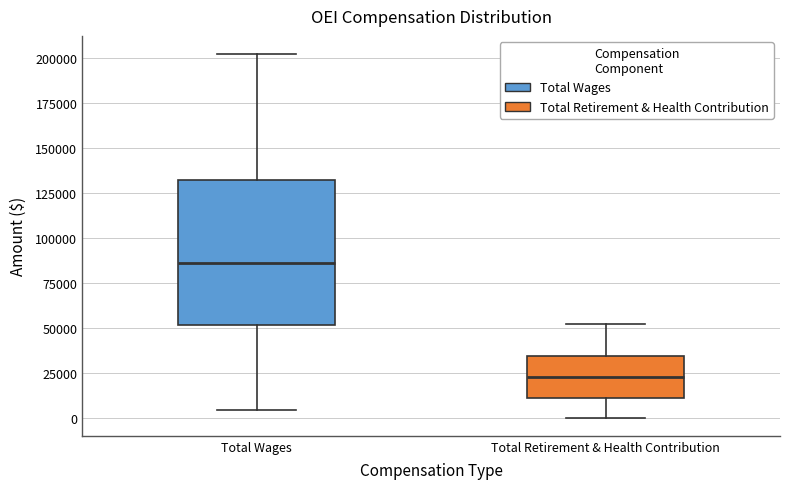

Reading left to right, transcribe this box plot: for each box, give where its median line is, the range the box spans, and where its two whiskers end, as read against the y-axis. The values are not printed on the chart, so give them approximately, as read against the axis.

Total Wages: median 85000, box 50000 to 130000, whiskers 5000 to 200000
Total Retirement & Health Contribution: median 25000, box 10000 to 35000, whiskers 0 to 50000